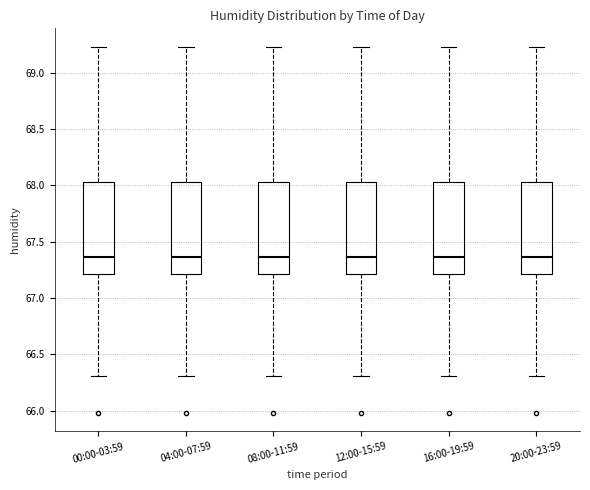

Where does the median line of the box for 04:00-07:59 sit on the y-axis? The values are not printed on the chart, so give them approximately, as read against the axis.

67.35